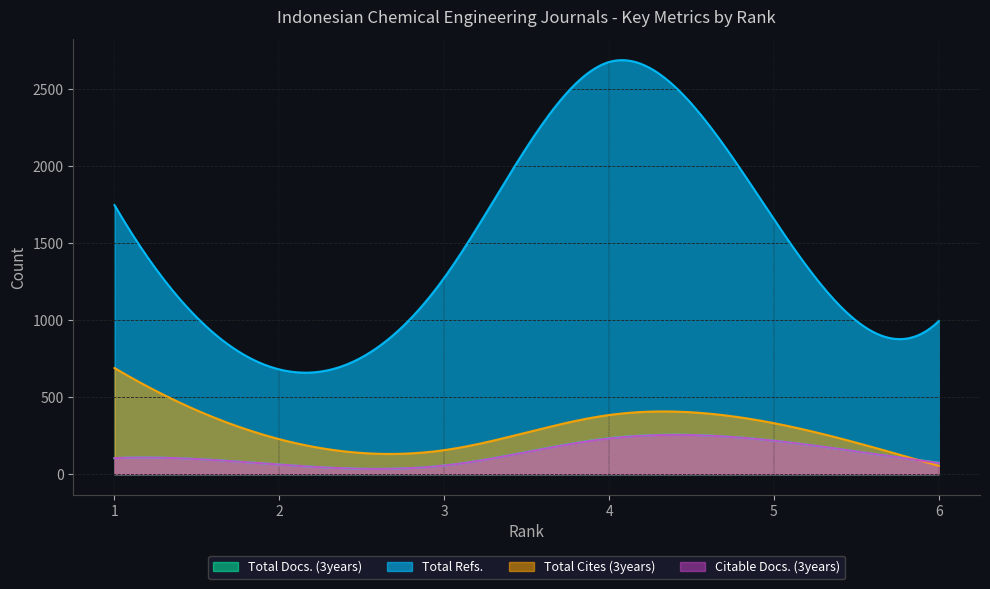

What is the difference between the second highest and second lowest values in the Citable Docs. (3years) series?

221.0